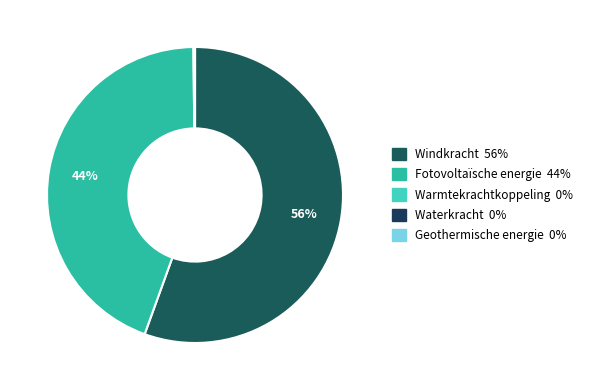

To the nearest percent, what is the difference between the Geothermische energie and Windkracht slice percentages?

56%